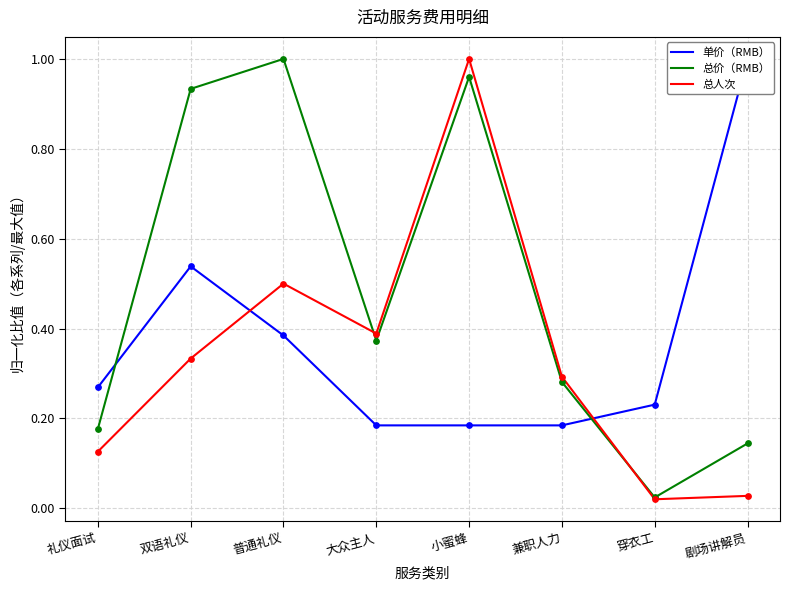

What are all the series names shown in the legend?

单价（RMB）, 总价（RMB）, 总人次